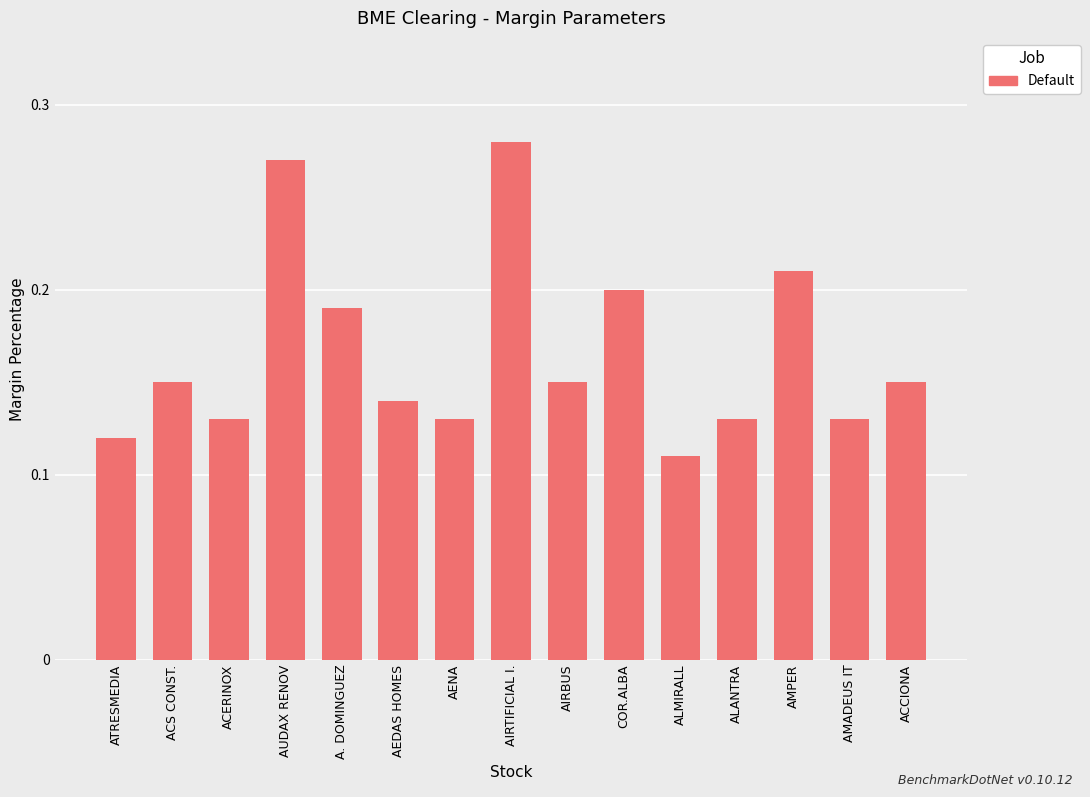

Between ACS CONST. and AUDAX RENOV, which is larger?

AUDAX RENOV